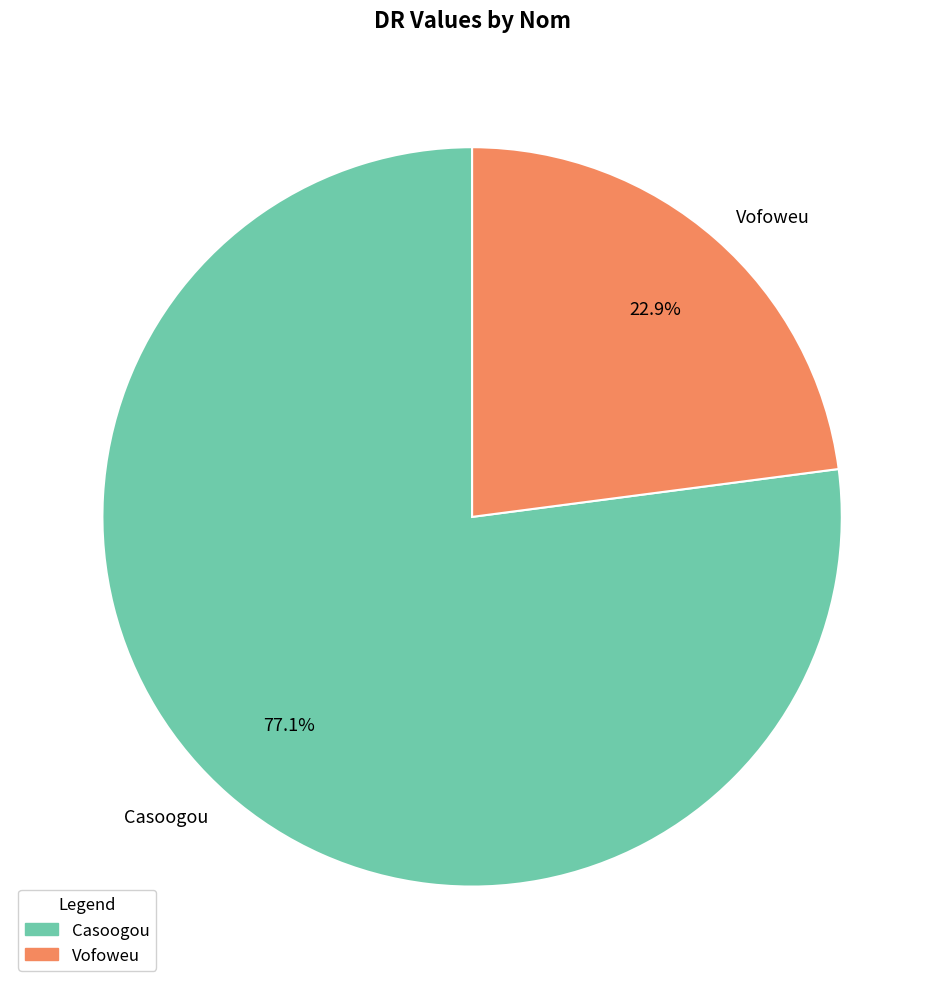

How many segments does this pie chart have?

2